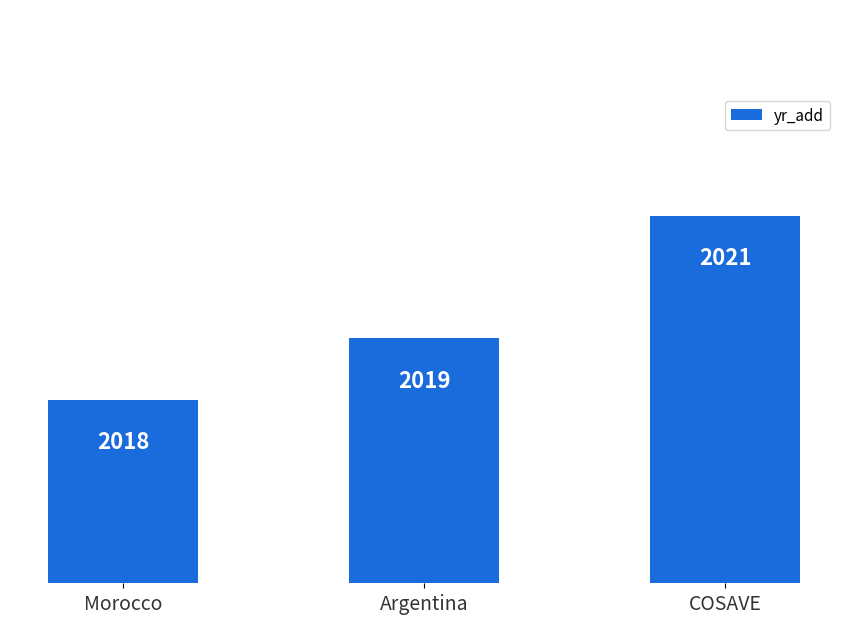

How many bars are there in total?

3